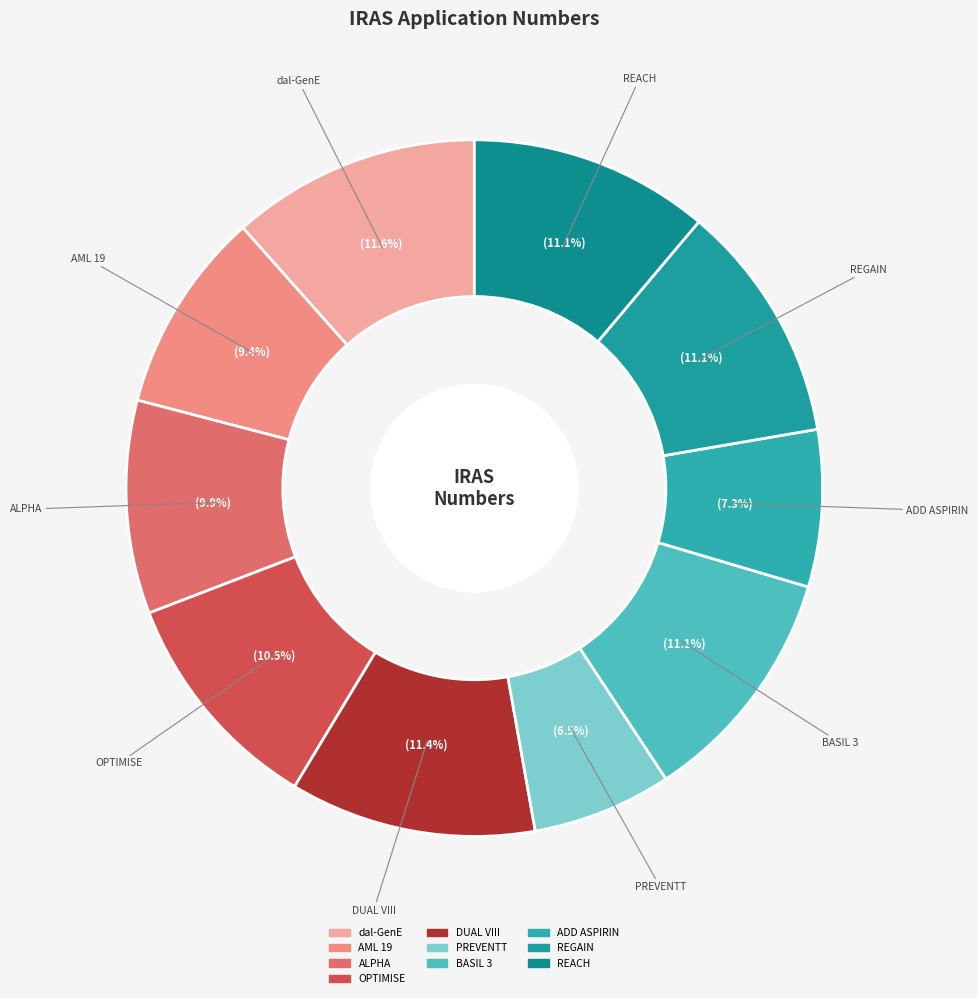

What is the ratio of the value at AML 19 to the value at DUAL VIII?

0.8